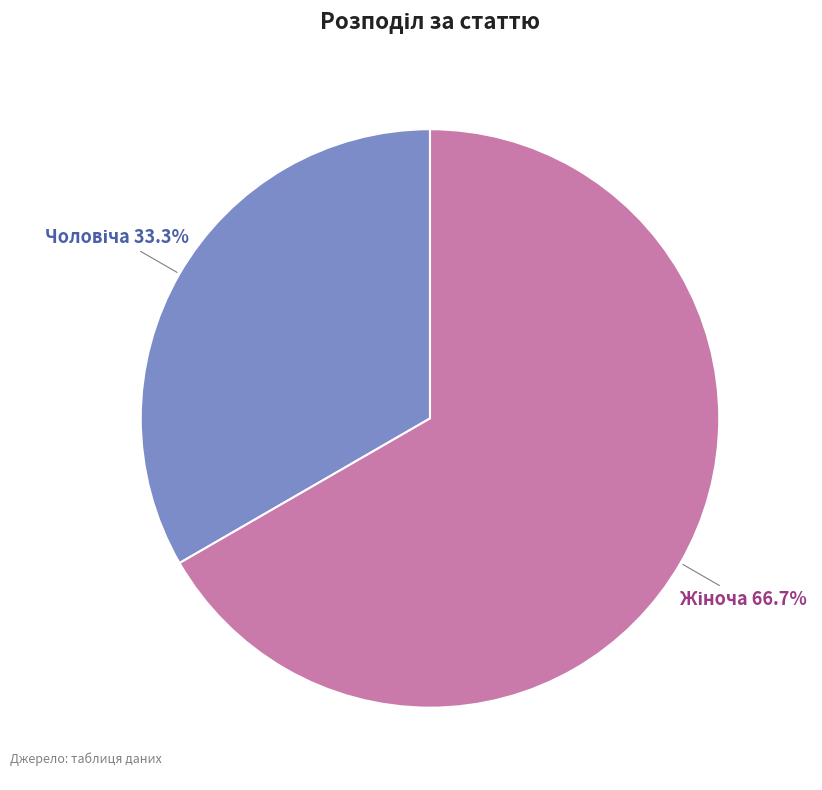

Is there a majority slice in this chart?

Yes